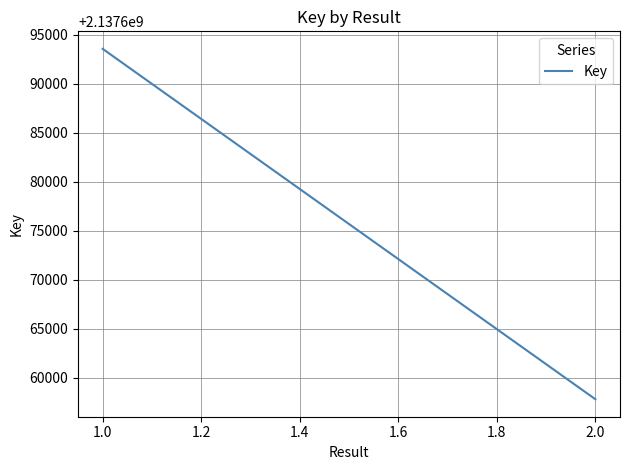

Count the values in the range 2137657811 to 2137693540.

2